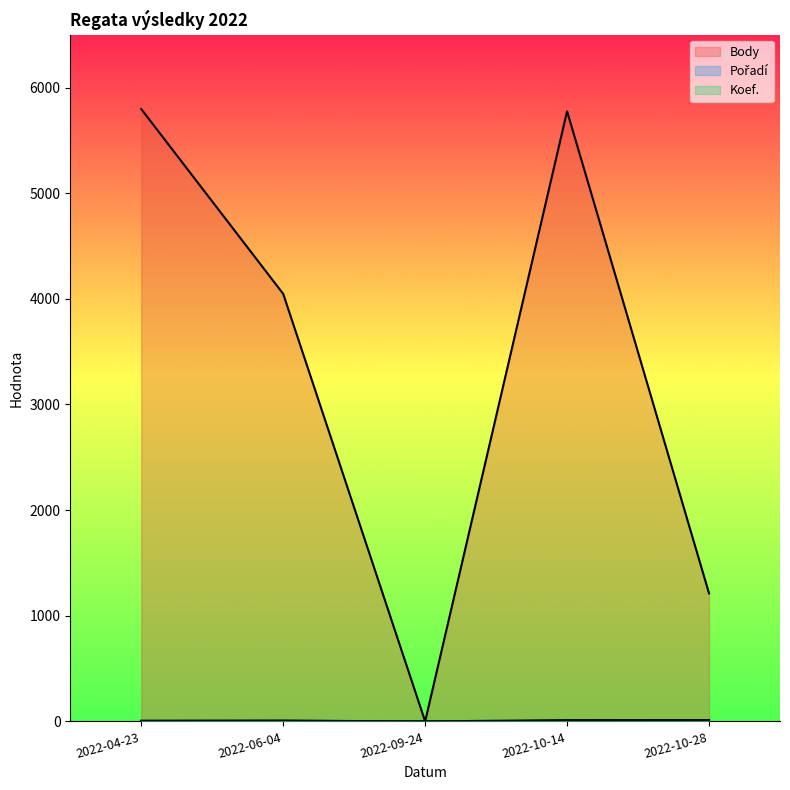

How many lines are shown in the chart?

3